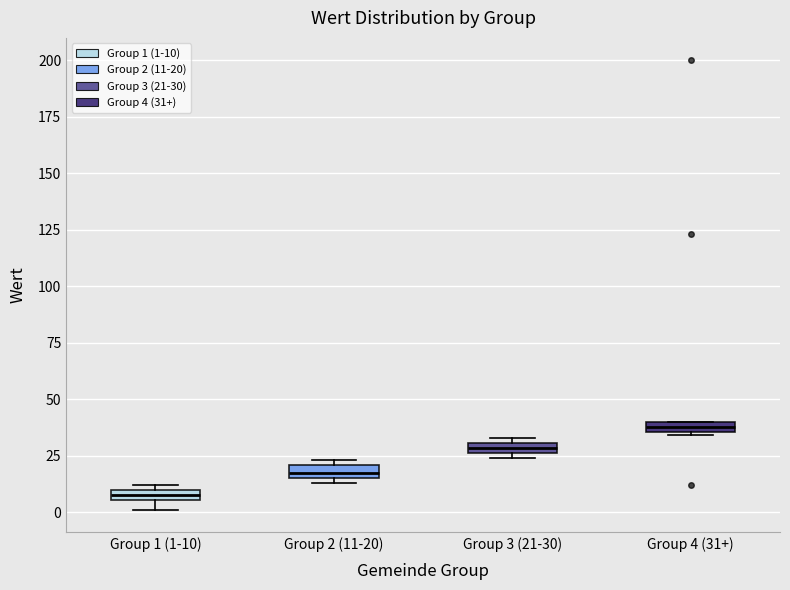

Which box has the lowest median line?

Group 1 (1-10)